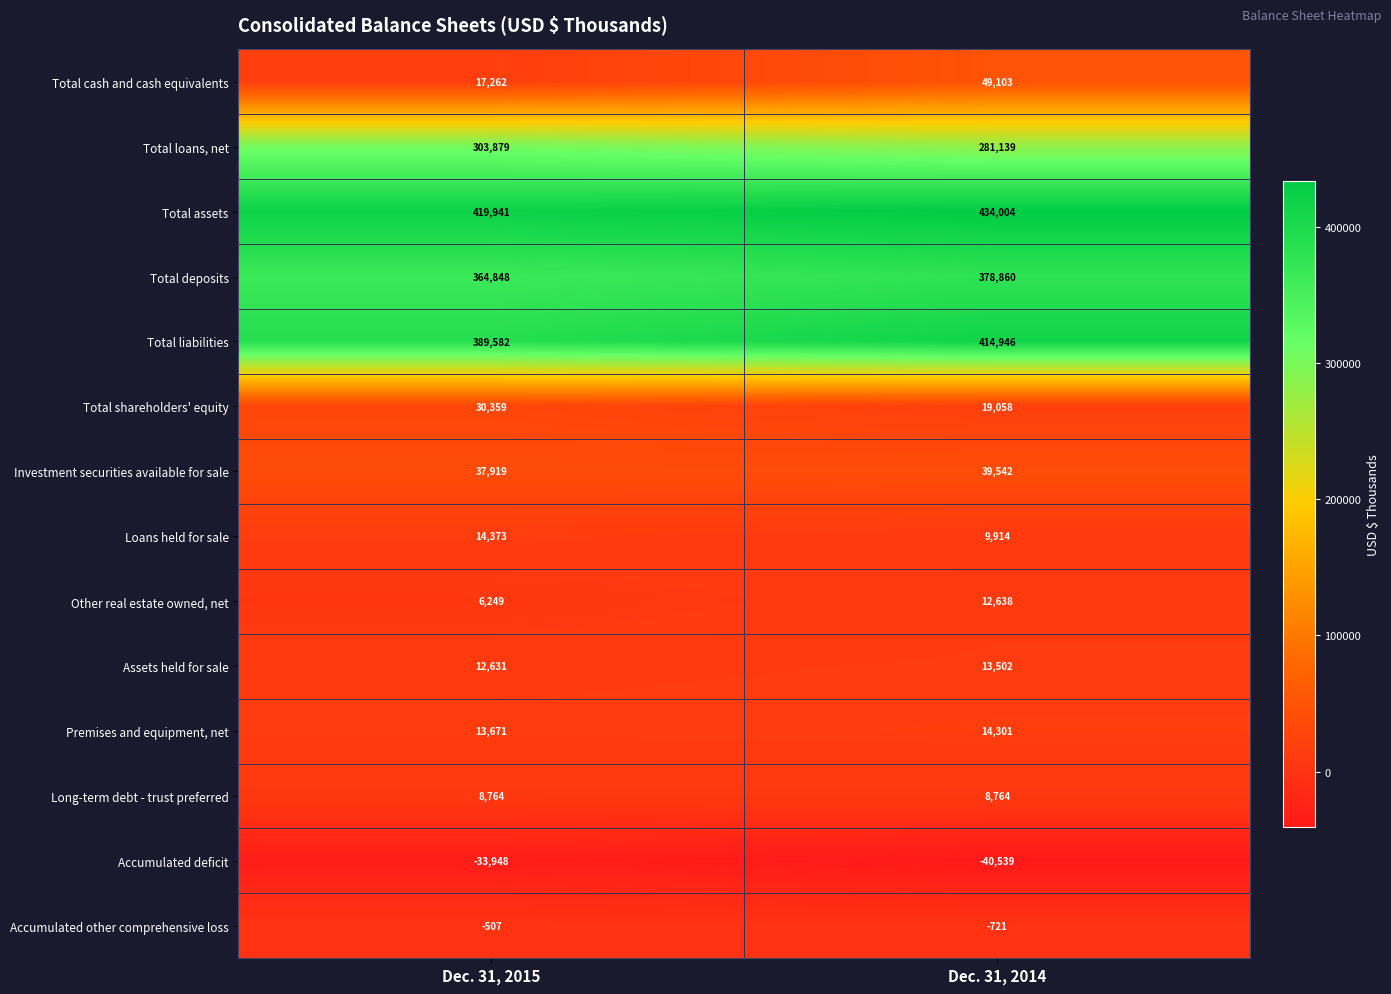

What is the spread (max minus min) of values at Dec. 31, 2014?

474543